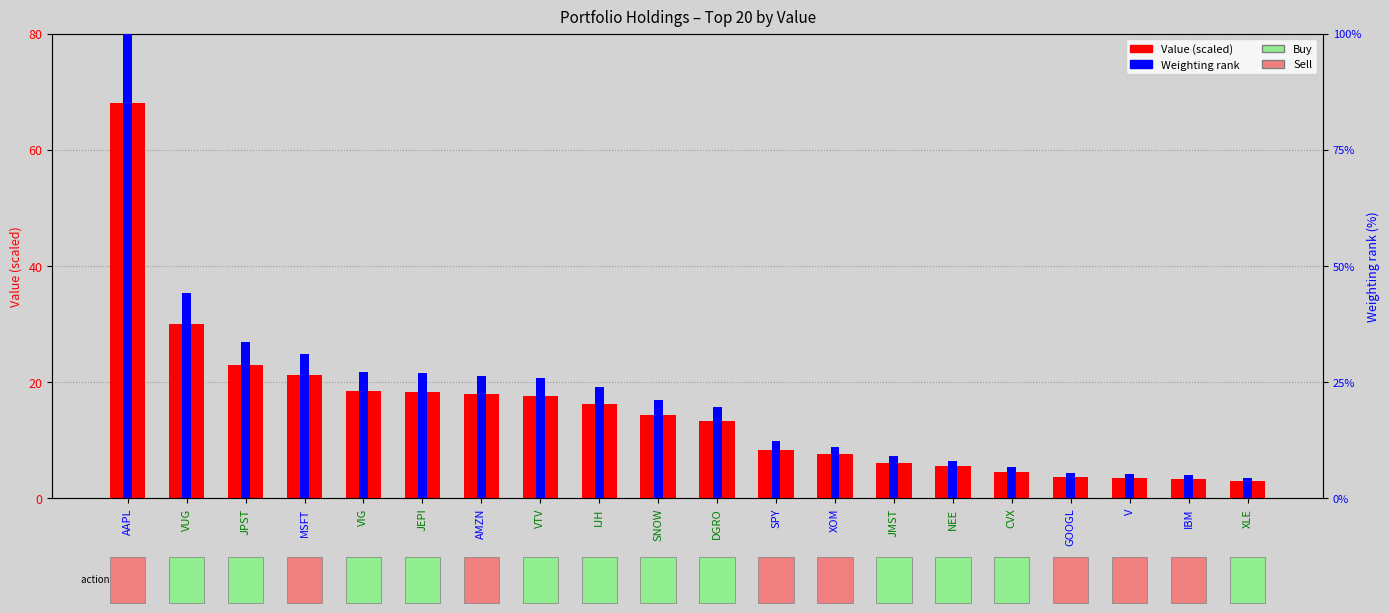

At which category is the sum across all series the highest?

AAPL